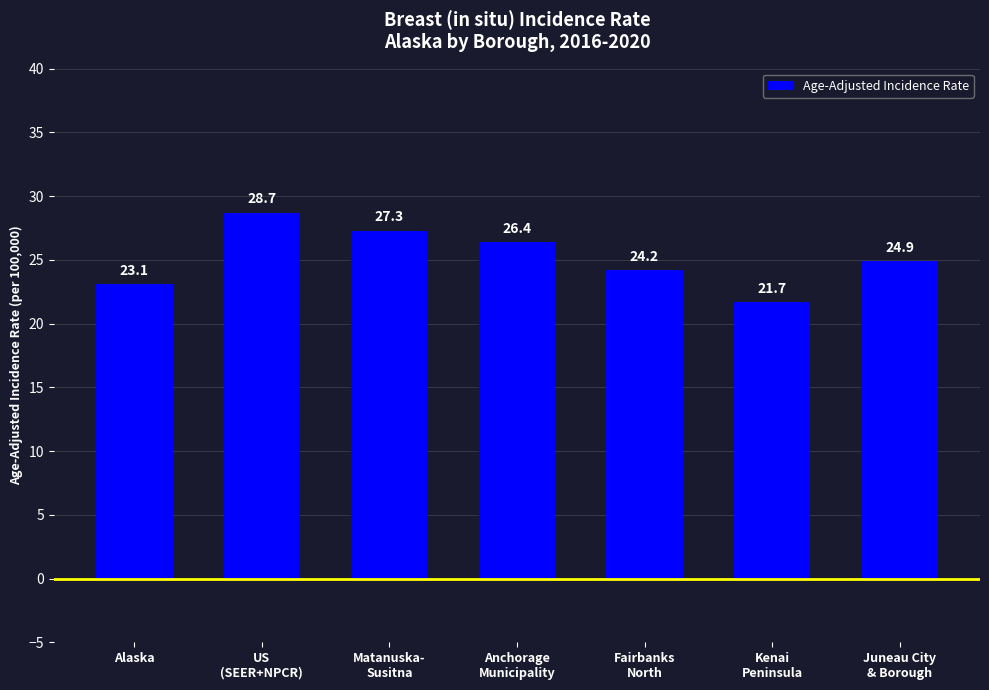

The value at Alaska is 23.1. True or false?

True